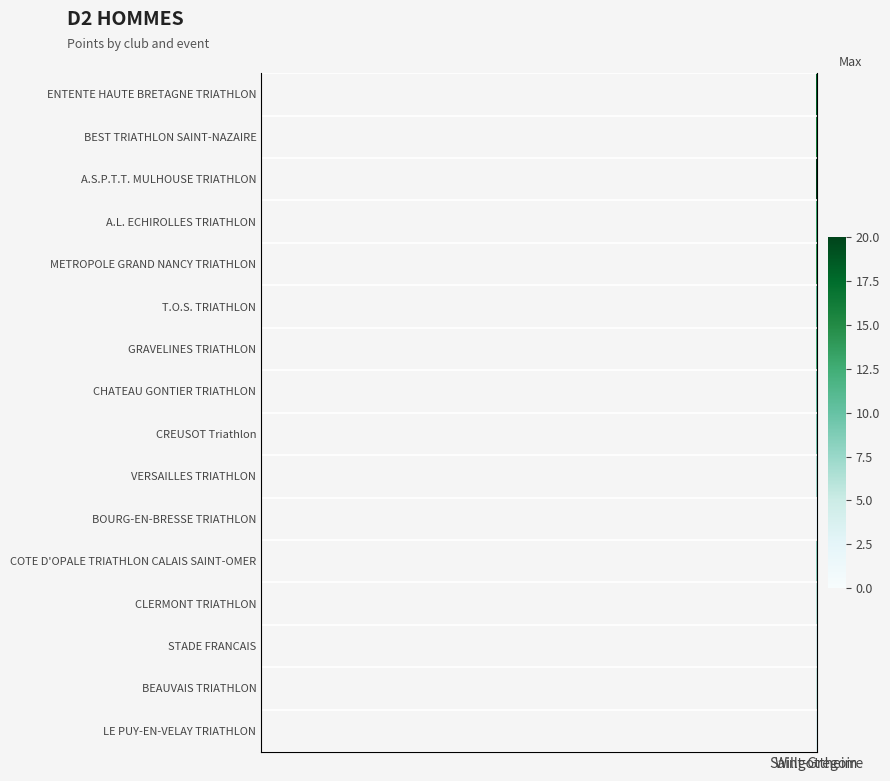

The value of A.L. ECHIROLLES TRIATHLON at Willgottheim is 8. True or false?

False